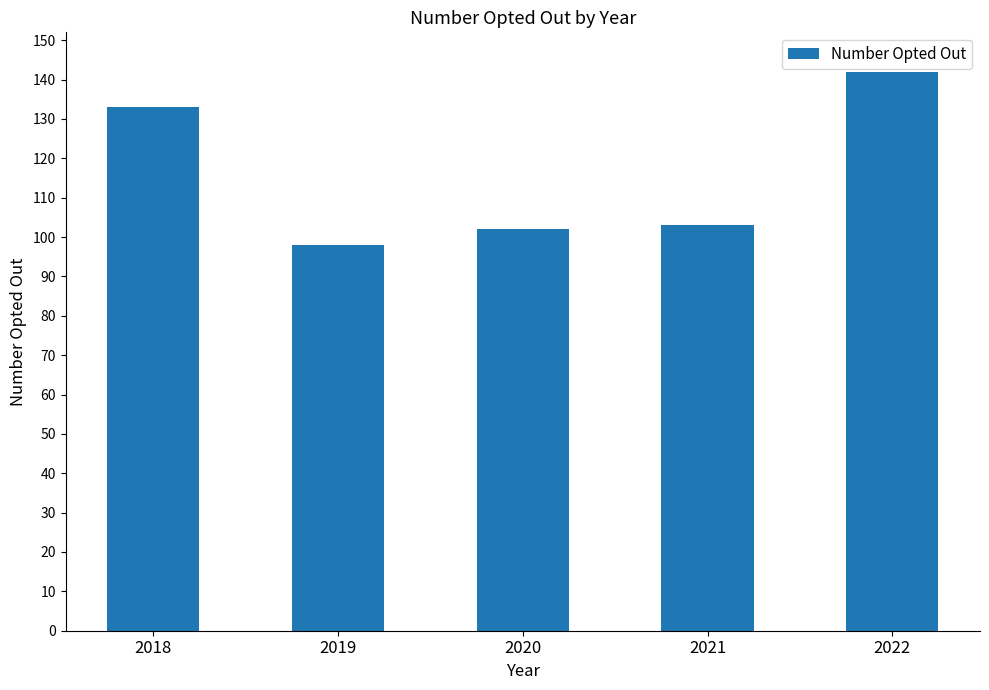

What is the difference between the maximum and minimum values?

44